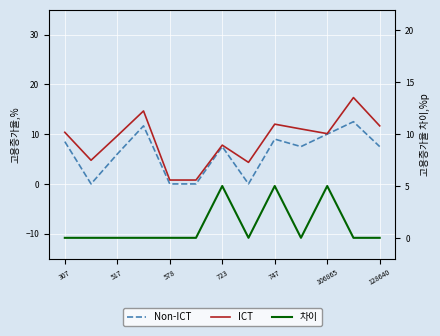

In 차이, how many points are higher than both neighbors (excluding endpoints)?

3